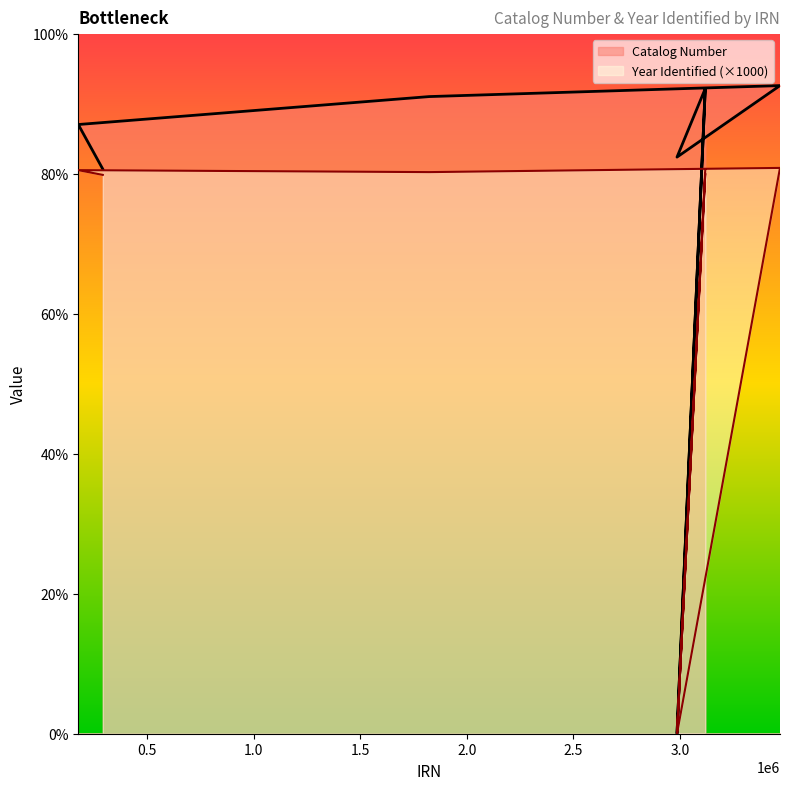

True or false: Year Identified and Catalog Number cross at least once.

False